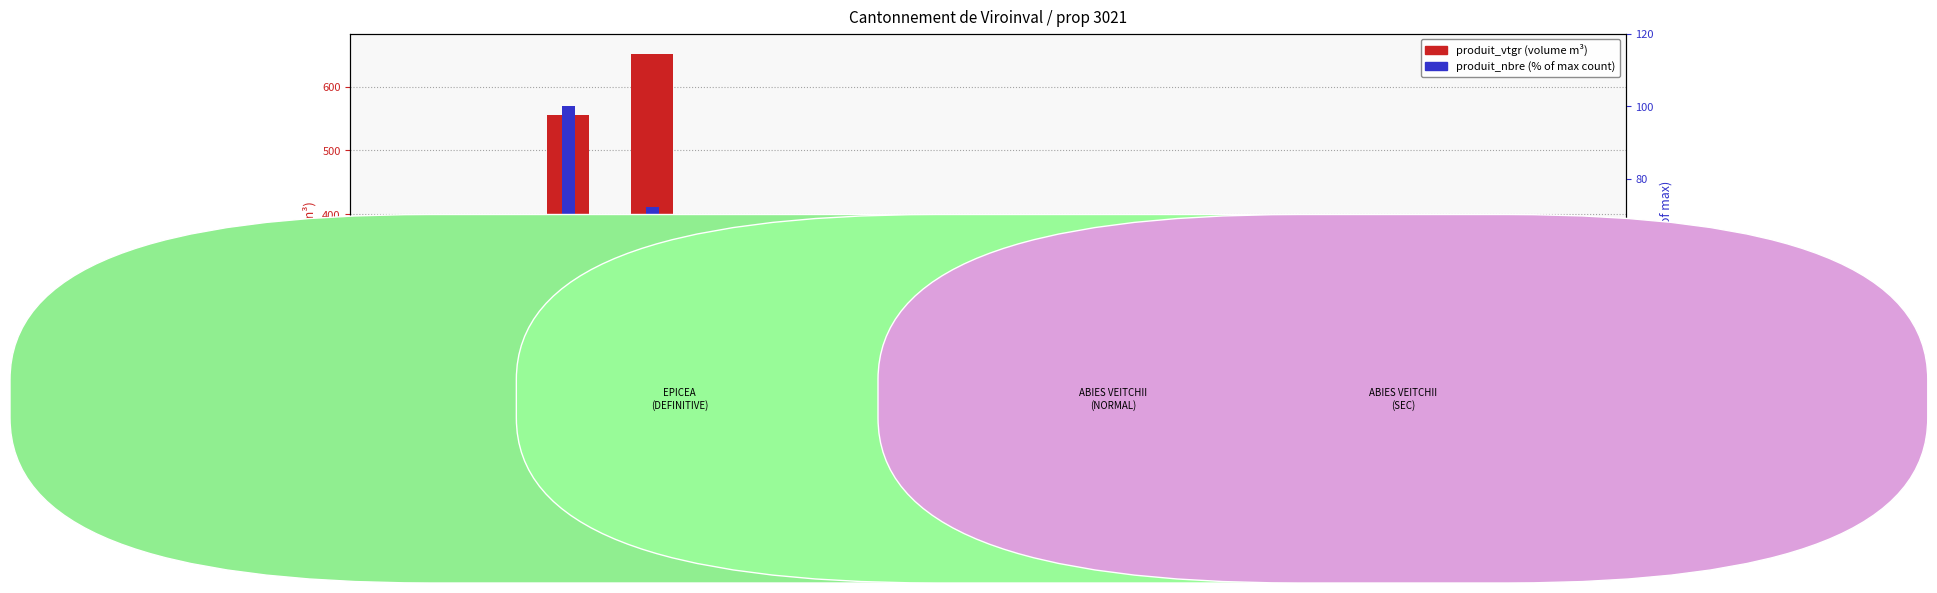

What is the change in value from EPICEA
180/200 to ABIES SEC
70/90?

+3.0